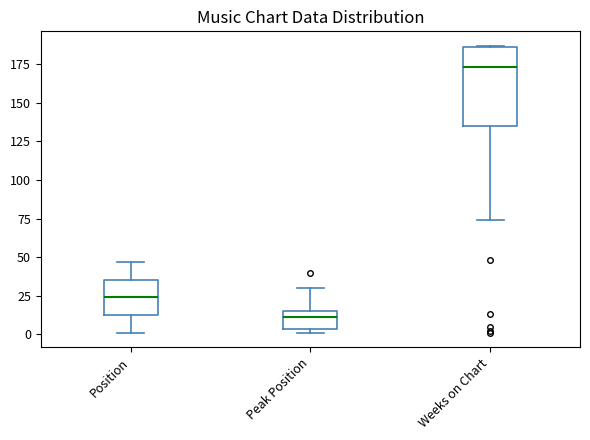

Which box has the lowest median line?

Peak Position